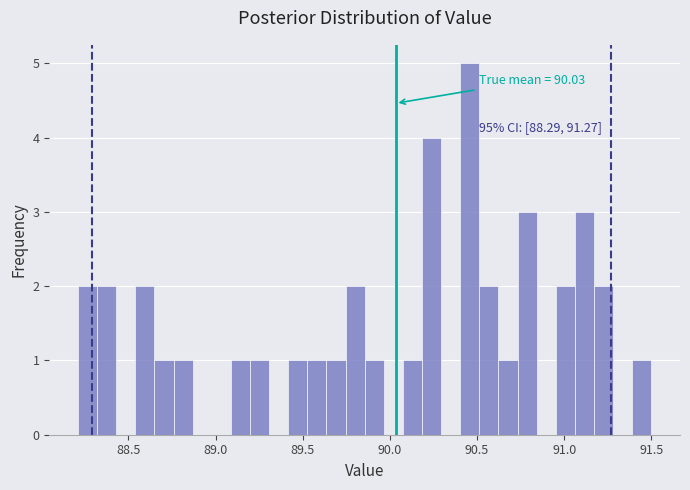

Read against the x-axis, roughly where is the centre of the tallest bar?

90.45